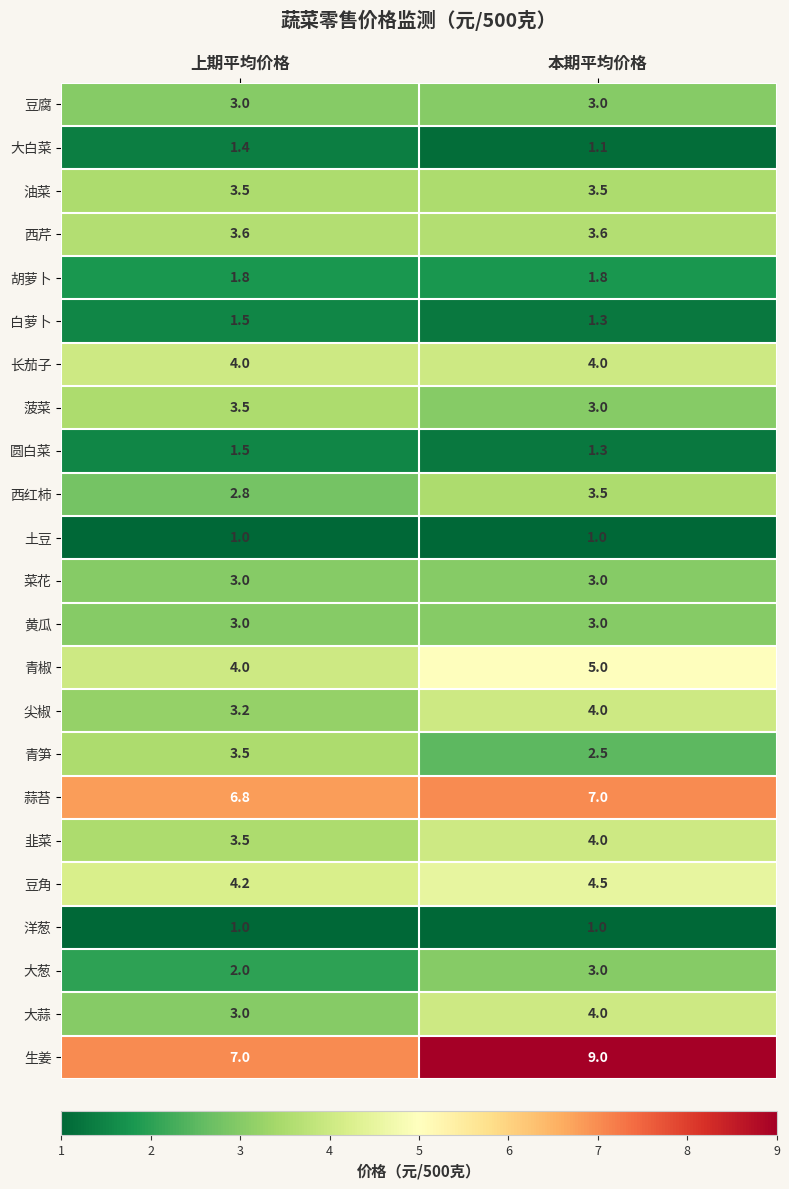

What is the sum of the 蒜苔 values at 本期平均价格 and 上期平均价格?

13.8